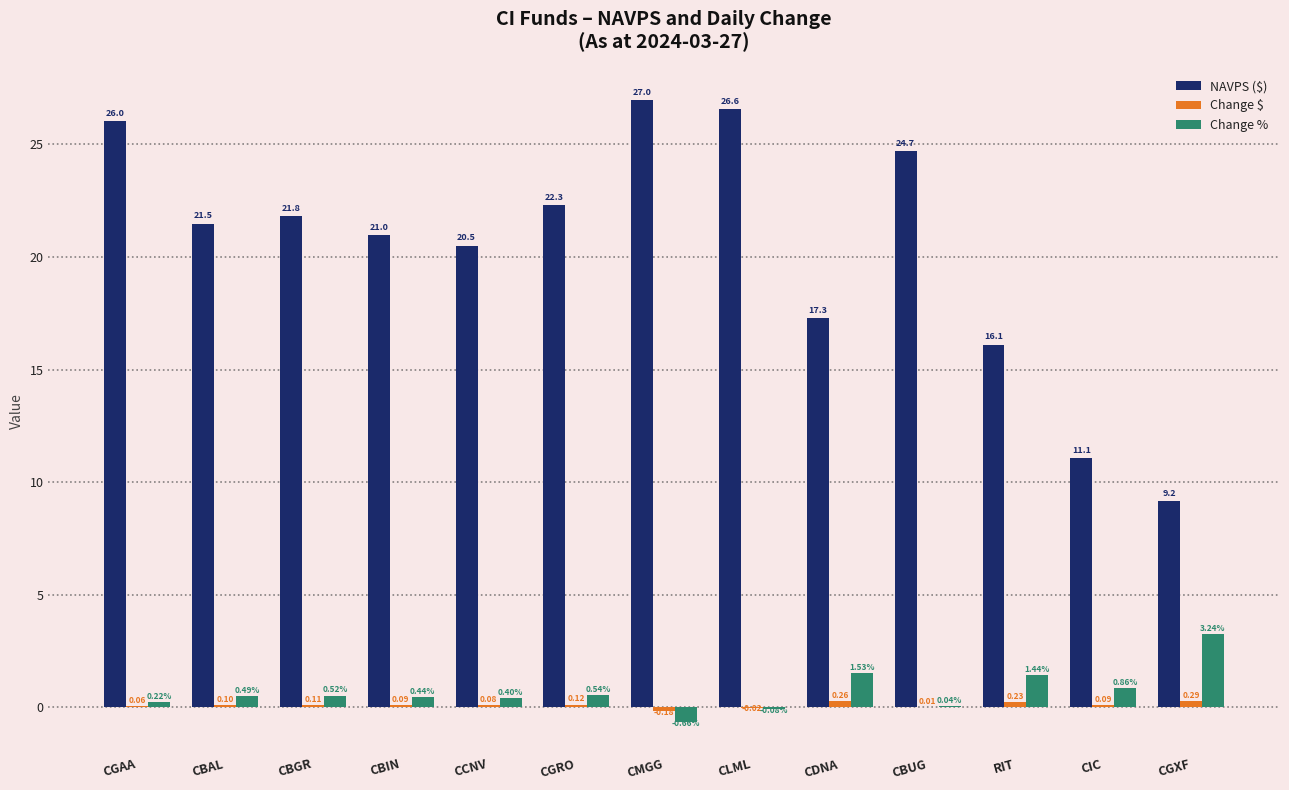

Which series has the widest spread of values?

NAVPS ($)